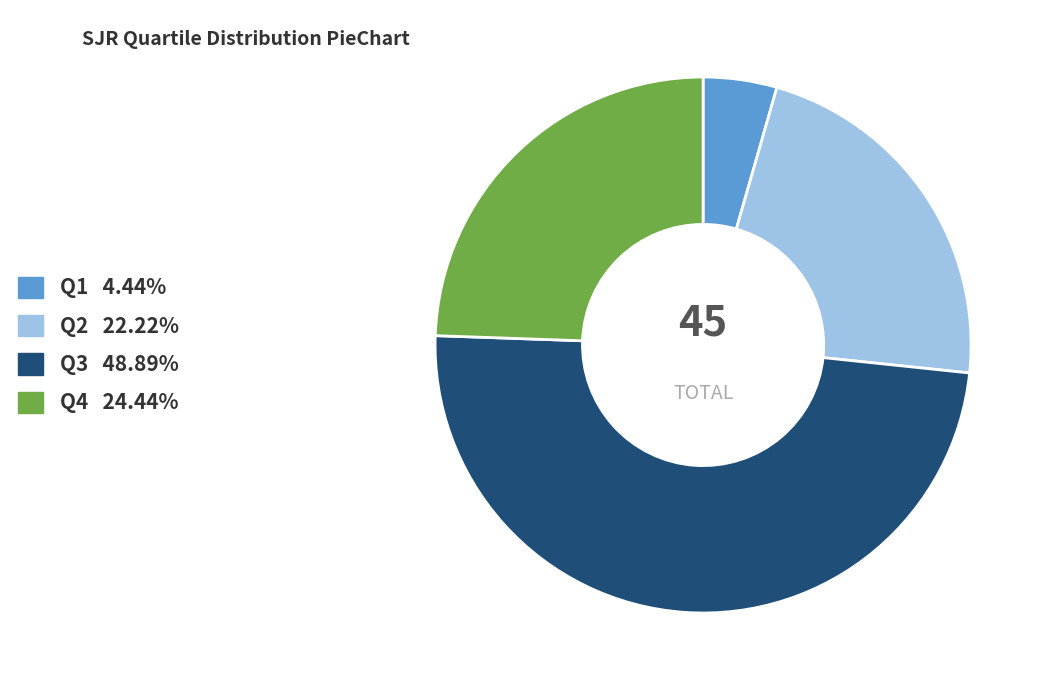

Is there any slice that represents more than half of the pie?

No